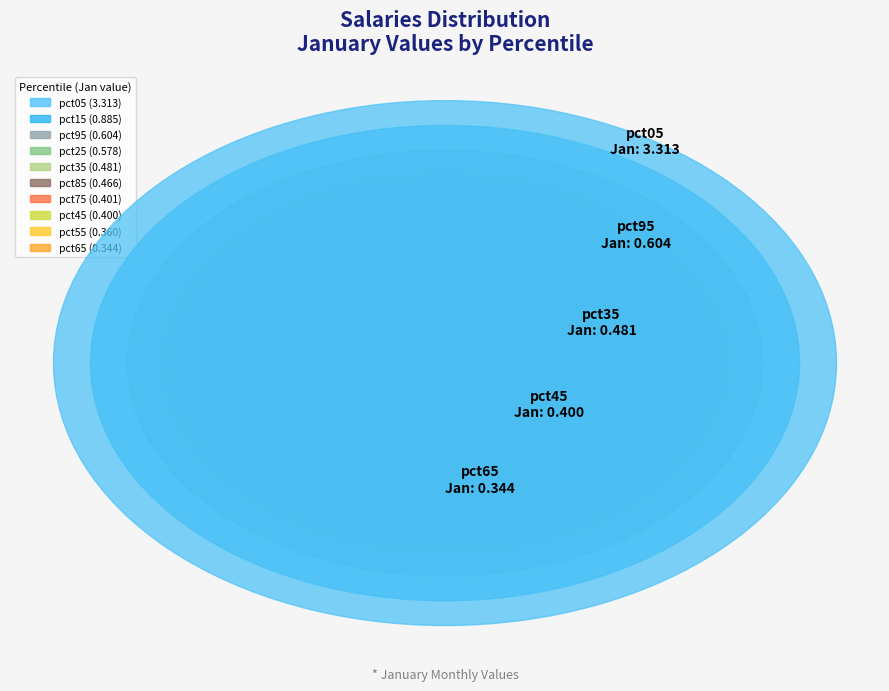

To the nearest percent, what portion does pct75 represent?

5%